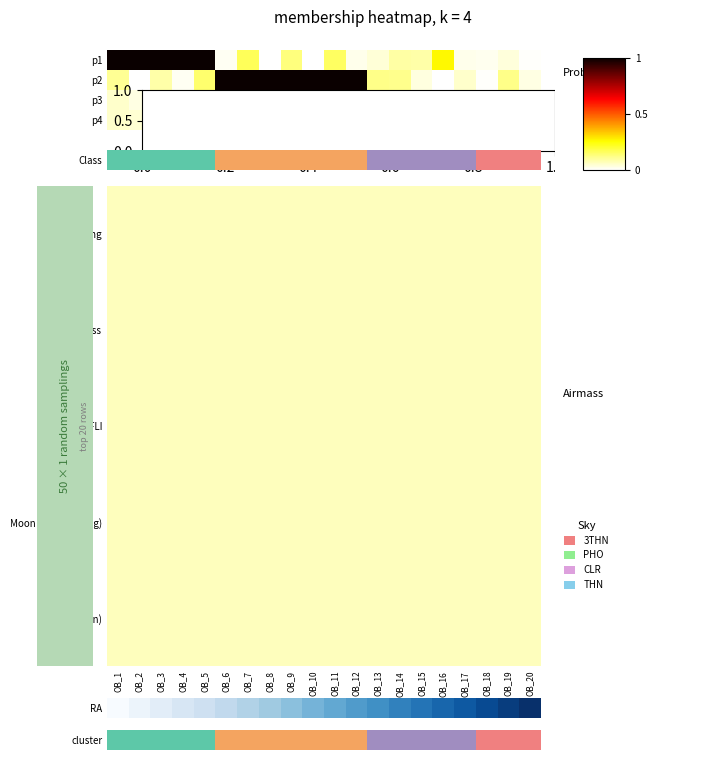

Which has a higher value, 9 or 0.0?

9